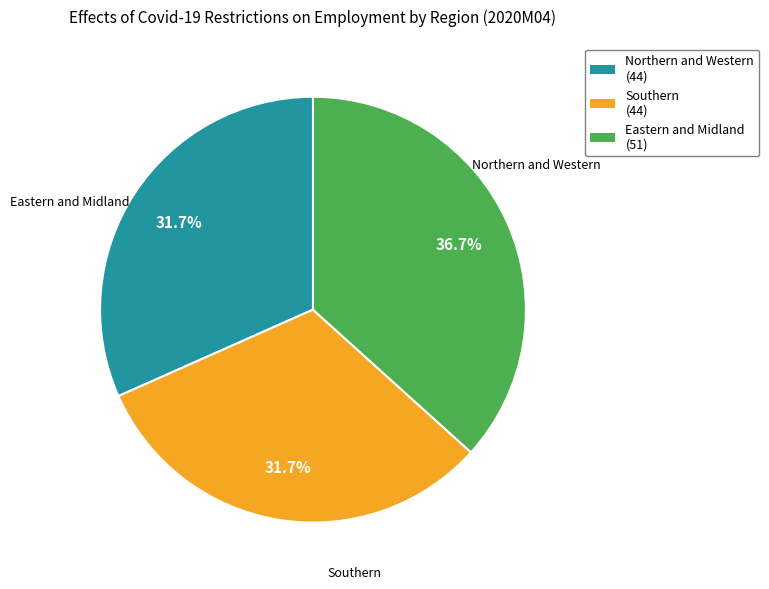

How many slices are in this pie chart?

3